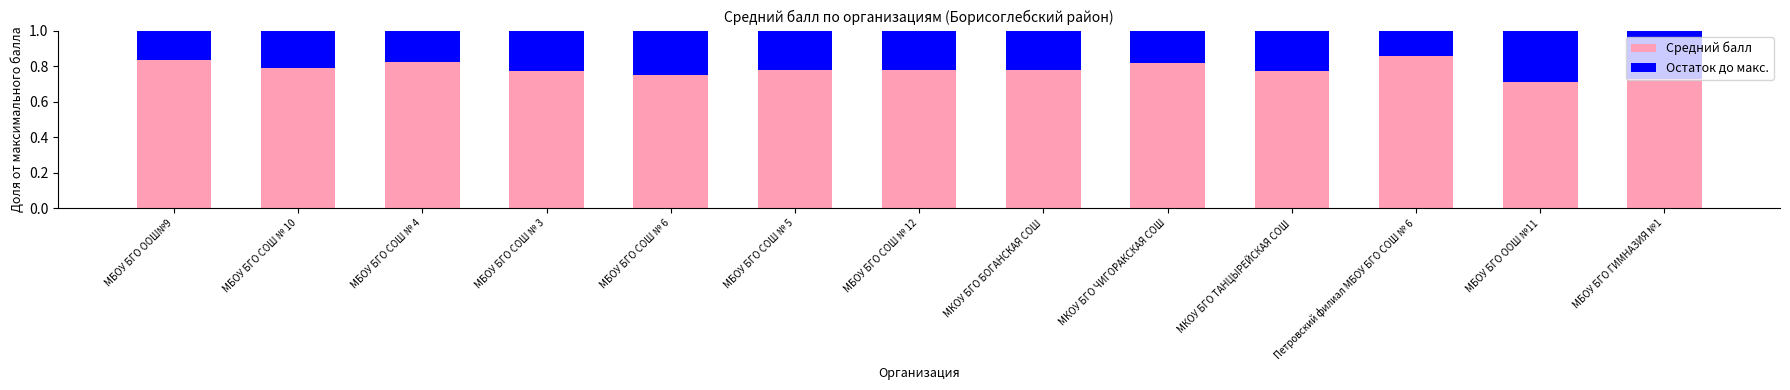

What is the sum of all Средний балл values?

10.2